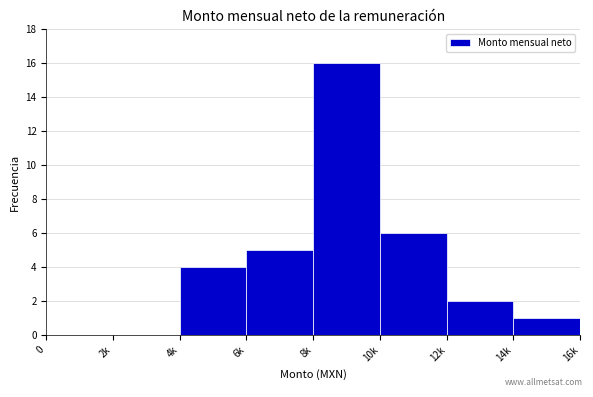

Reading left to right, extract all data points from this chart.

0=0	2k=0	4k=4	6k=5	8k=16	10k=6	12k=2	14k=1